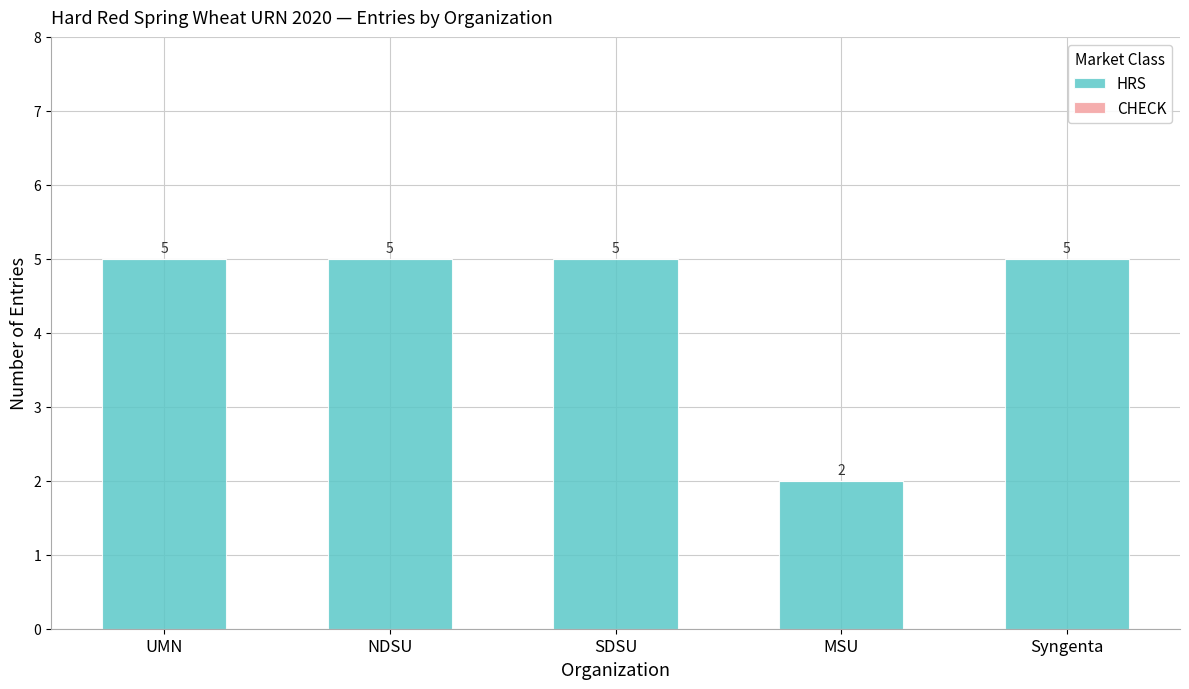

What is the average value?

4